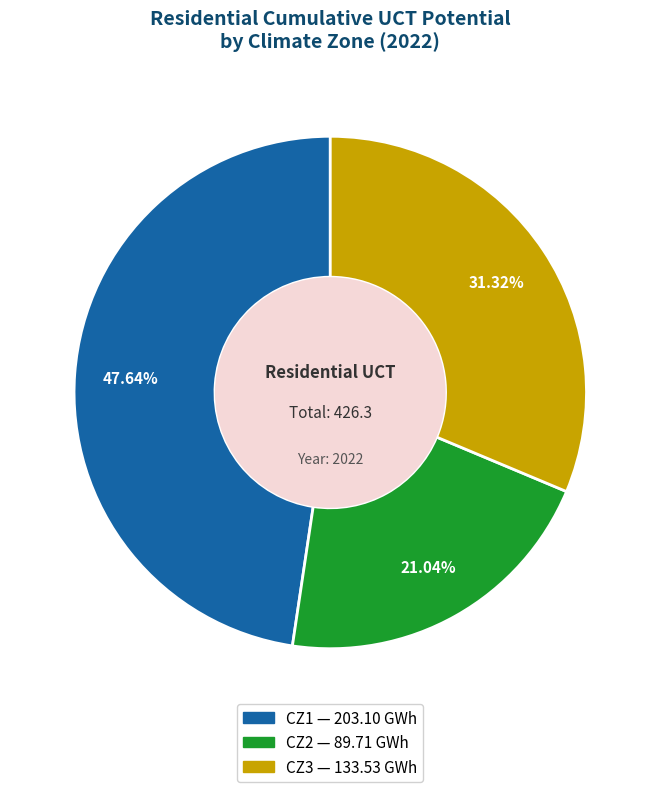

Which slice is the largest?

CZ1